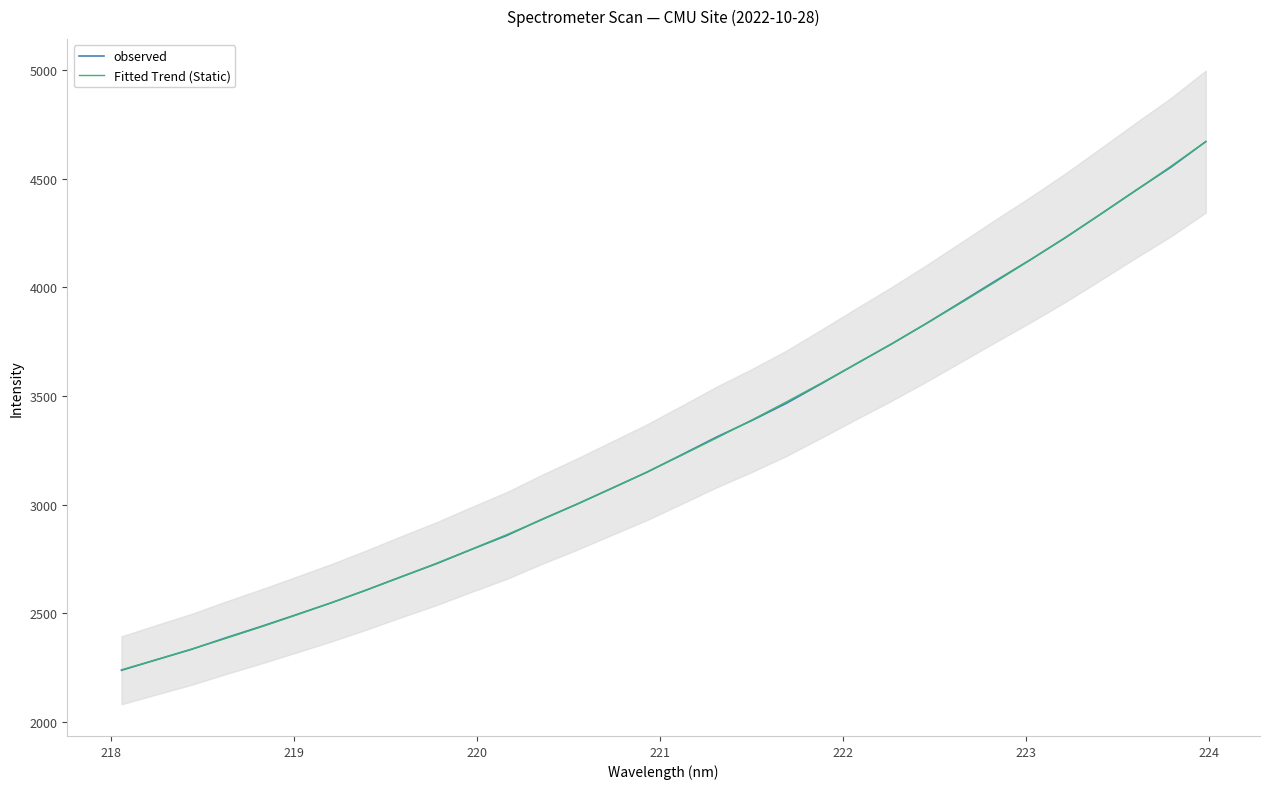

Reading left to right, what are all the values shown in this chart?

observed: 2236.7	2285.4	2333.2	2387.4	2439.3	2493.3	2548.1	2606.8	2668.2	2727.9	2793.6	2857.2	2931.2	3001.3	3074.7	3148.1	3229.0	3310.9	3386.3	3466.6	3556.8	3648.8	3739.0	3834.1	3933.0	4032.3	4129.9	4231.2	4339.0	4447.8	4553.9	4672.1
Fitted Trend (Static): 2238.9	2285.6	2334.3	2384.8	2437.3	2491.8	2548.2	2606.7	2667.1	2729.7	2794.3	2861.0	2929.8	3000.8	3073.9	3149.2	3226.8	3306.5	3388.6	3472.9	3559.5	3648.5	3739.8	3833.5	3929.6	4028.1	4129.1	4232.5	4338.5	4446.9	4557.9	4671.4